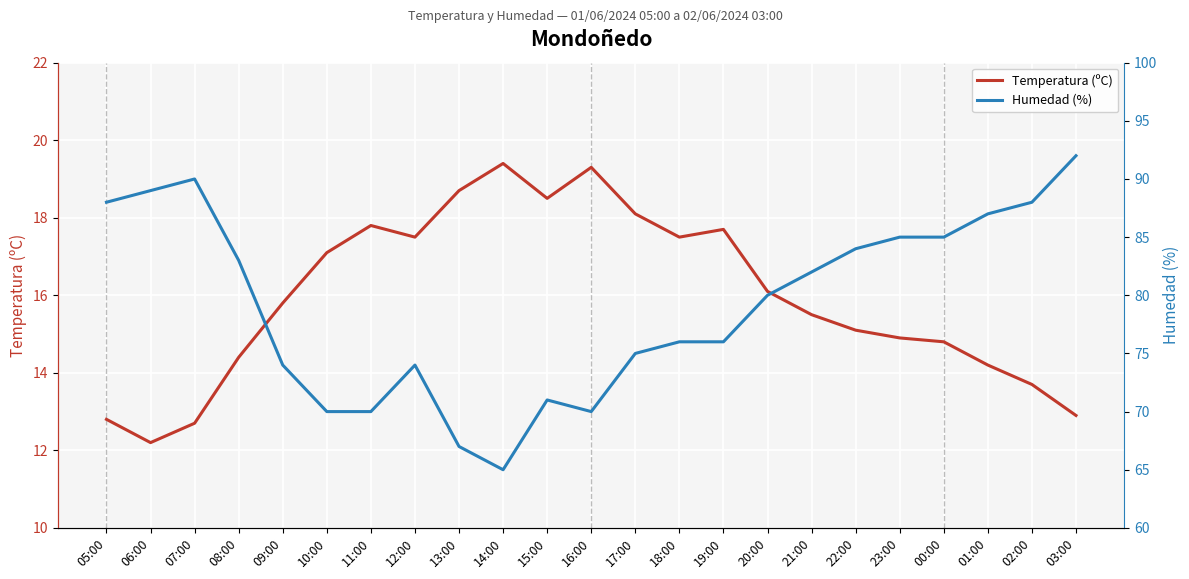

What is the sum of the Temperatura (ºC) values at 14:00 and 23:00?

34.3